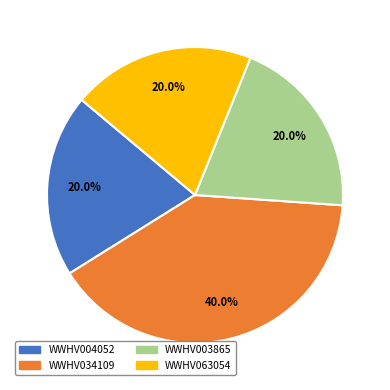

Is it true that WWHV034109 is 40% of the pie?

True